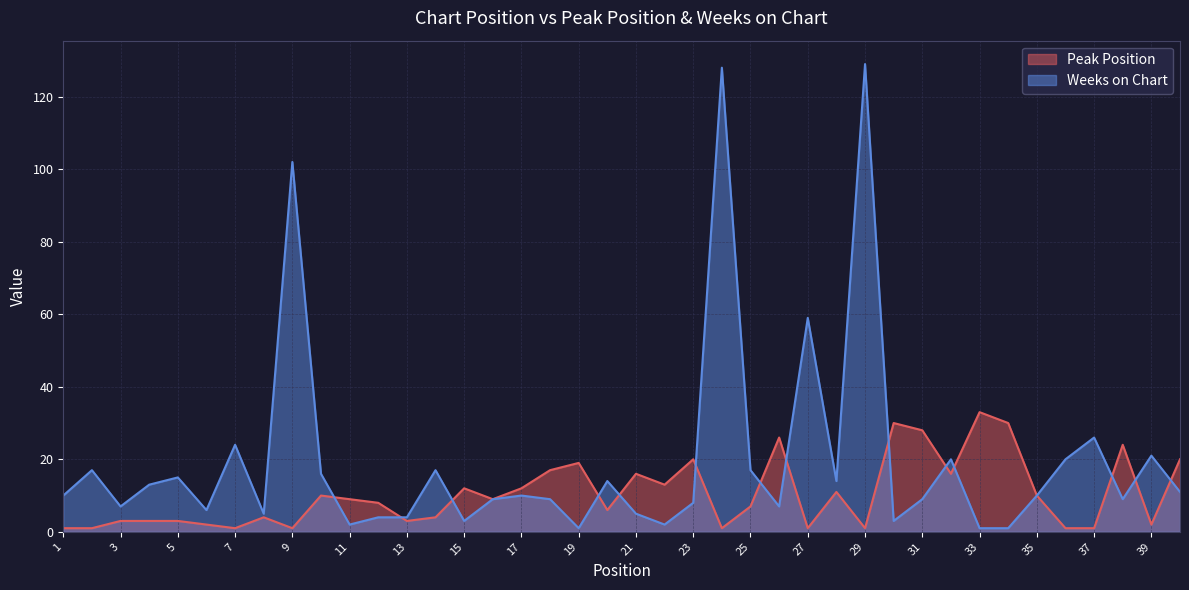

After their last crossing, which series has the higher values: Weeks on Chart or Peak Position?

Peak Position